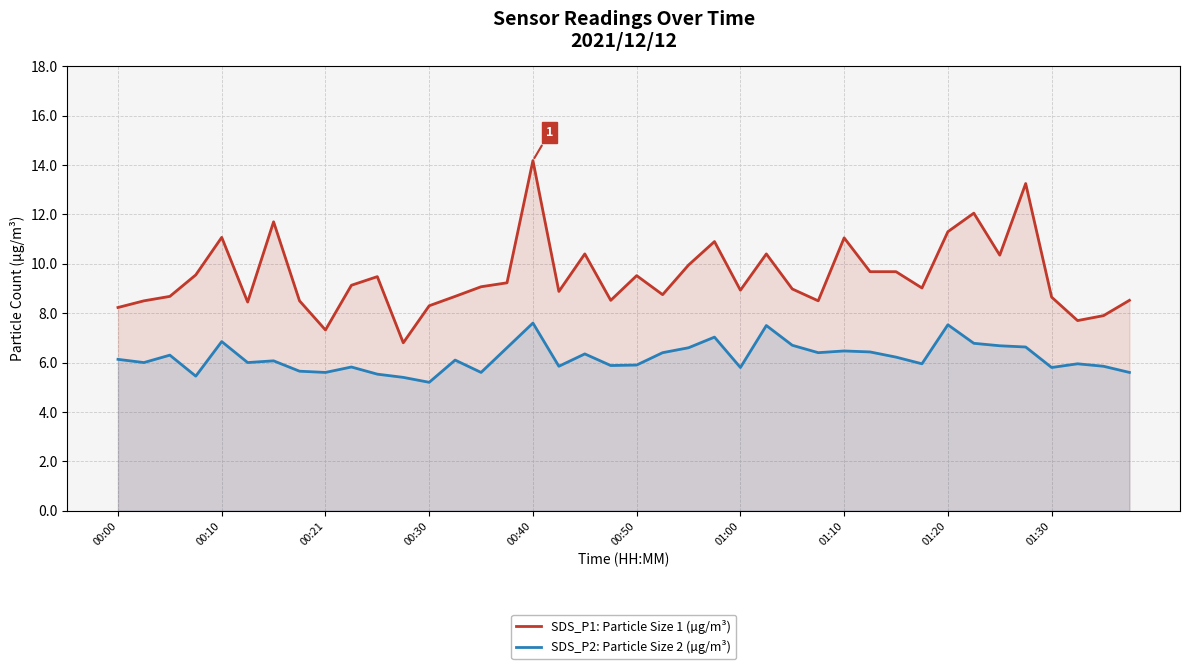

Is it true that SDS_P1: Particle Size 1 (µg/m³) equals 10.4 at 25?

True